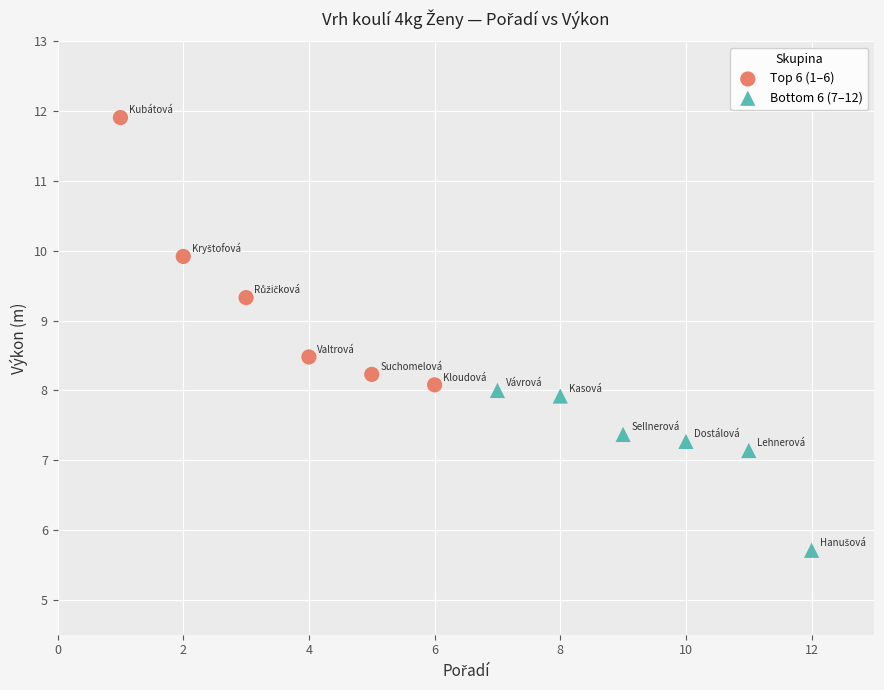

Which series has the largest Y range (max minus min)?

Top 6 (1–6)